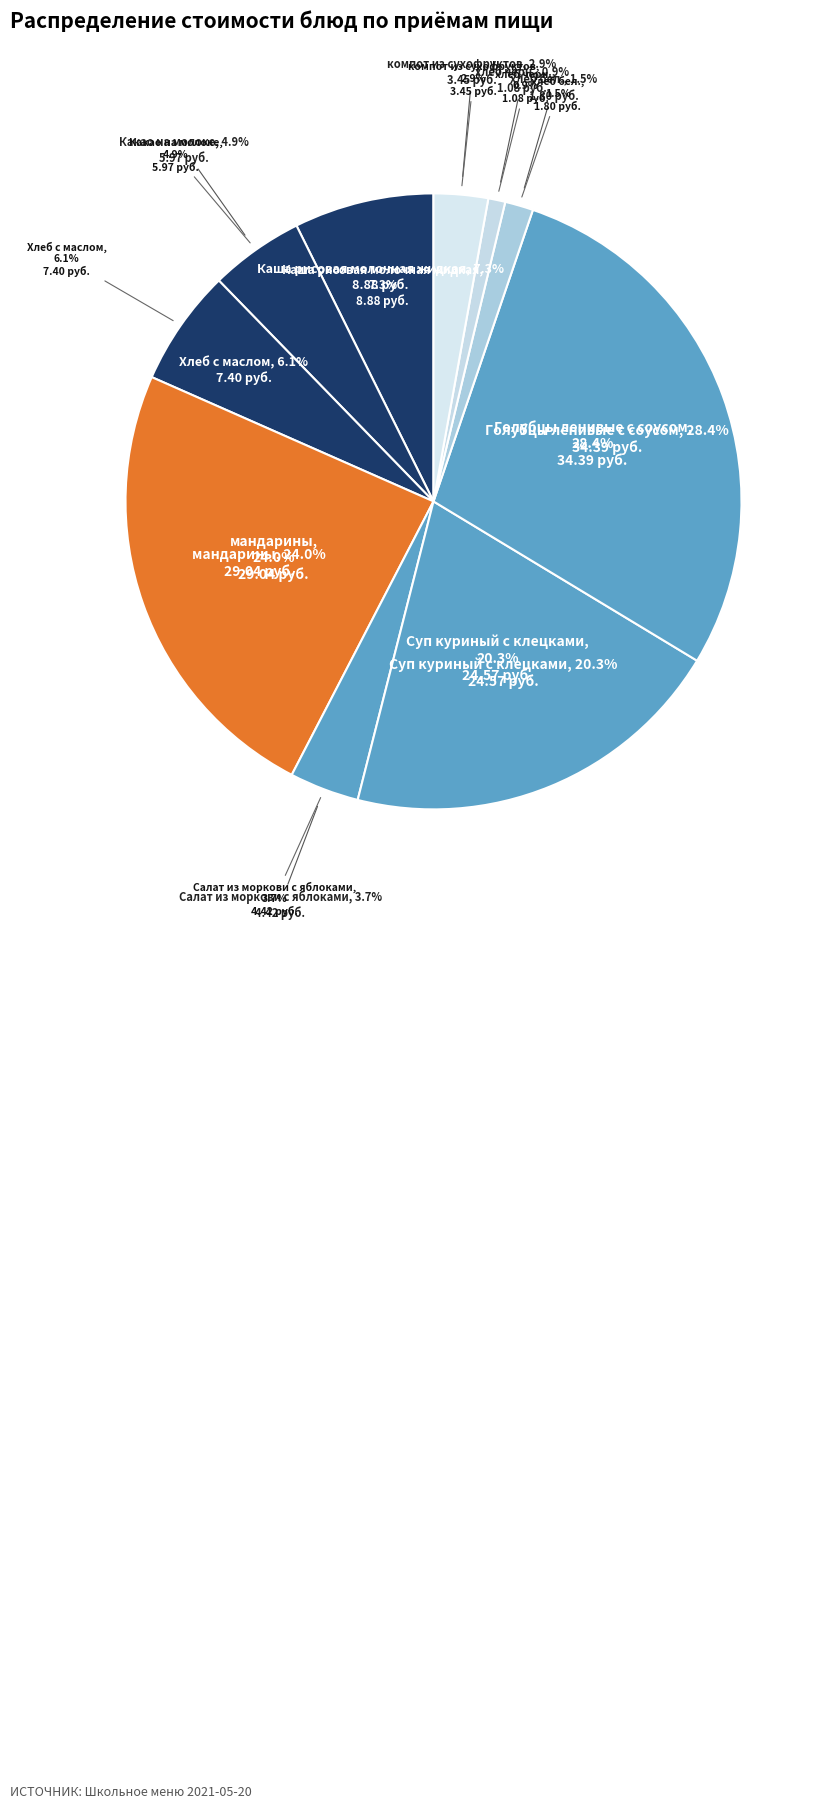

Which slice is the largest?

Голубцы ленивые с соусом